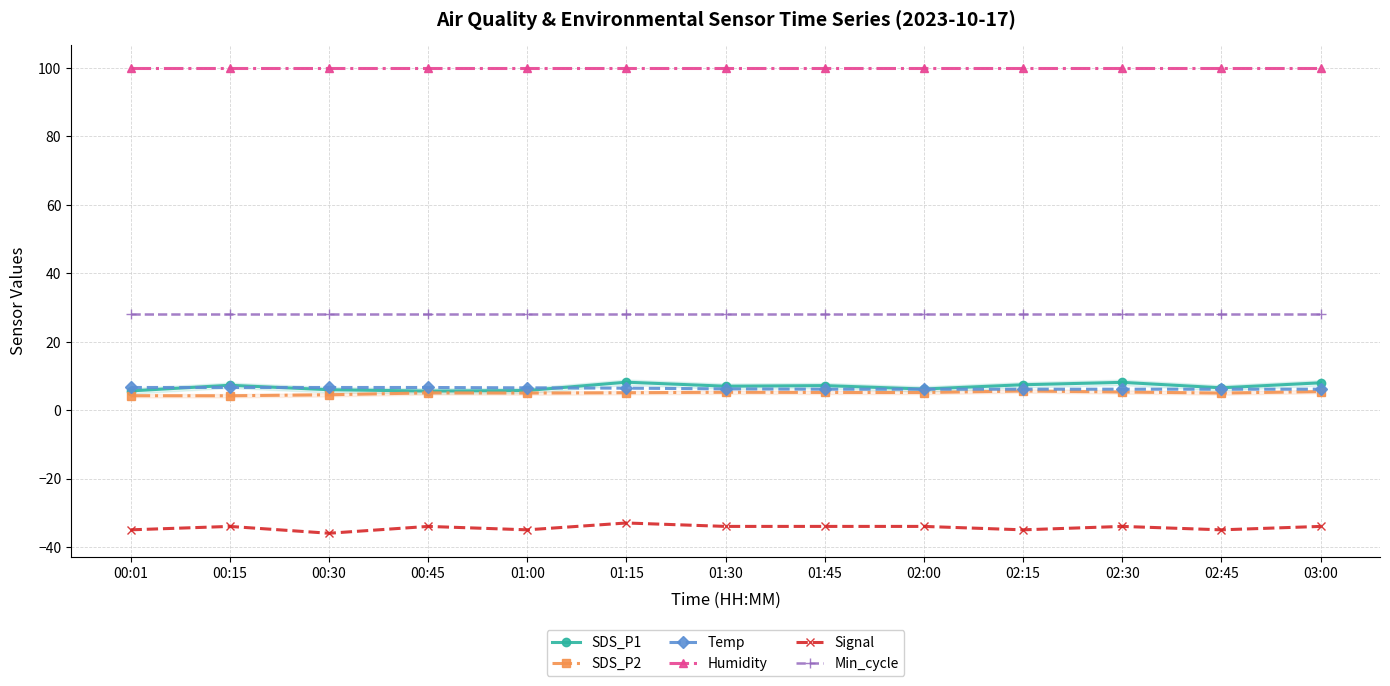

Which category has the highest value in the Humidity series?

00:01